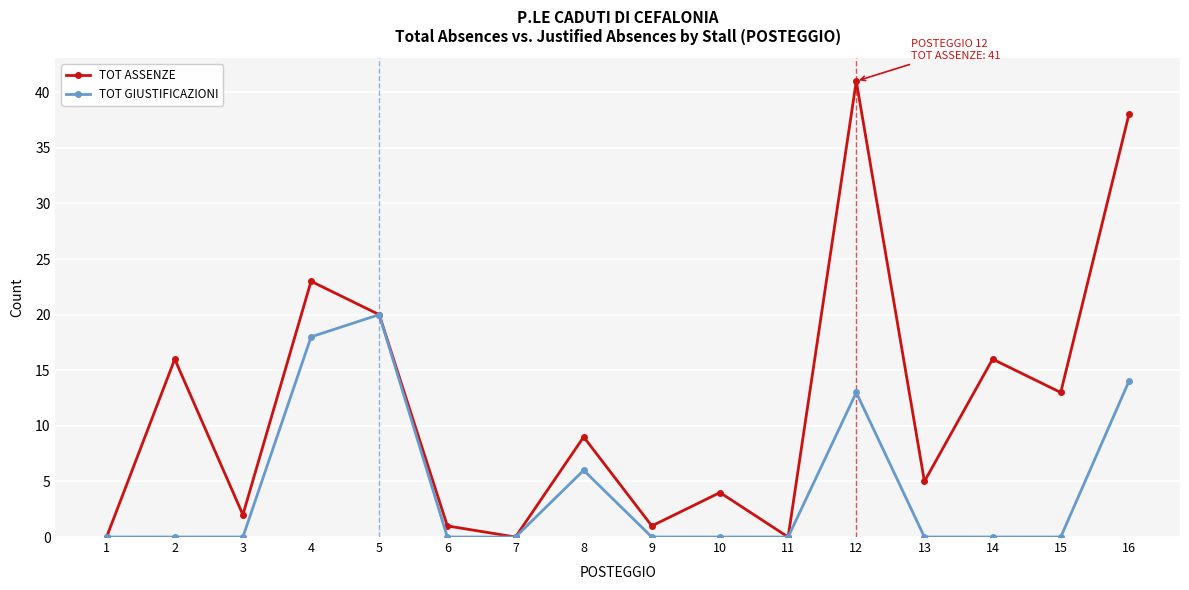

List the series in order of their peak value, highest first.

TOT ASSENZE, TOT GIUSTIFICAZIONI